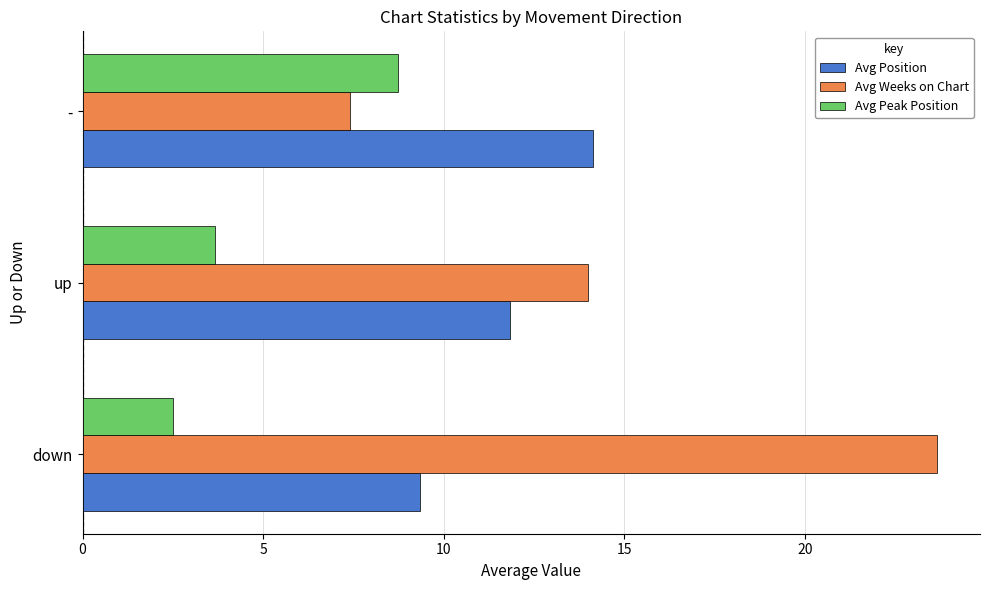

What is the average value of the Avg Position series?

11.8